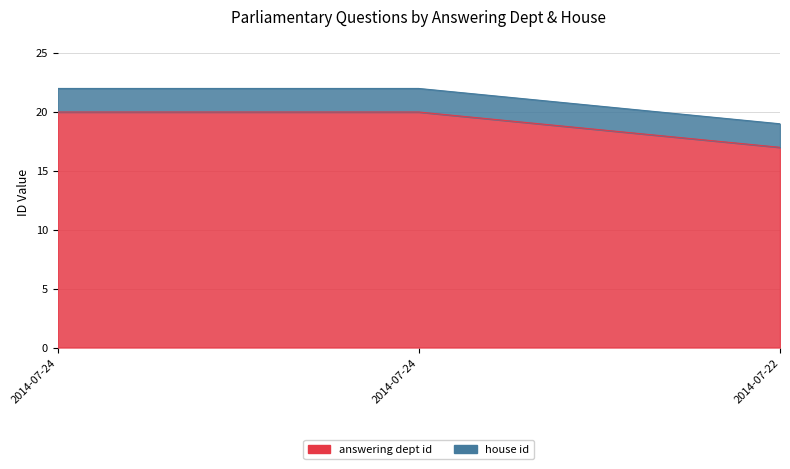

What is the sum of the values at 2014-07-24 and 2014-07-24?

40